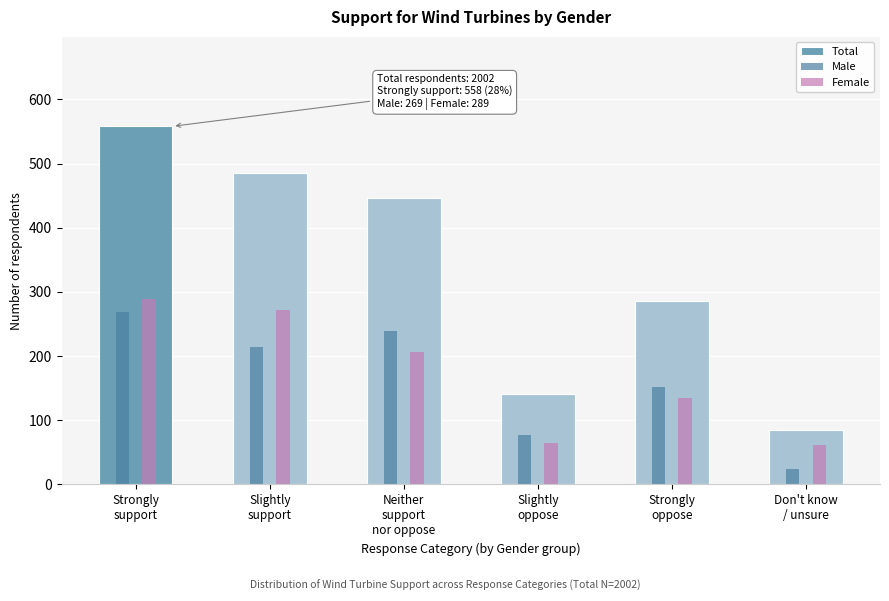

Reading left to right, what are all the values shown in this chart?

Total: 558	485	447	141	285	85
Male: 269	214	239	77	151	24
Female: 289	271	207	64	135	61